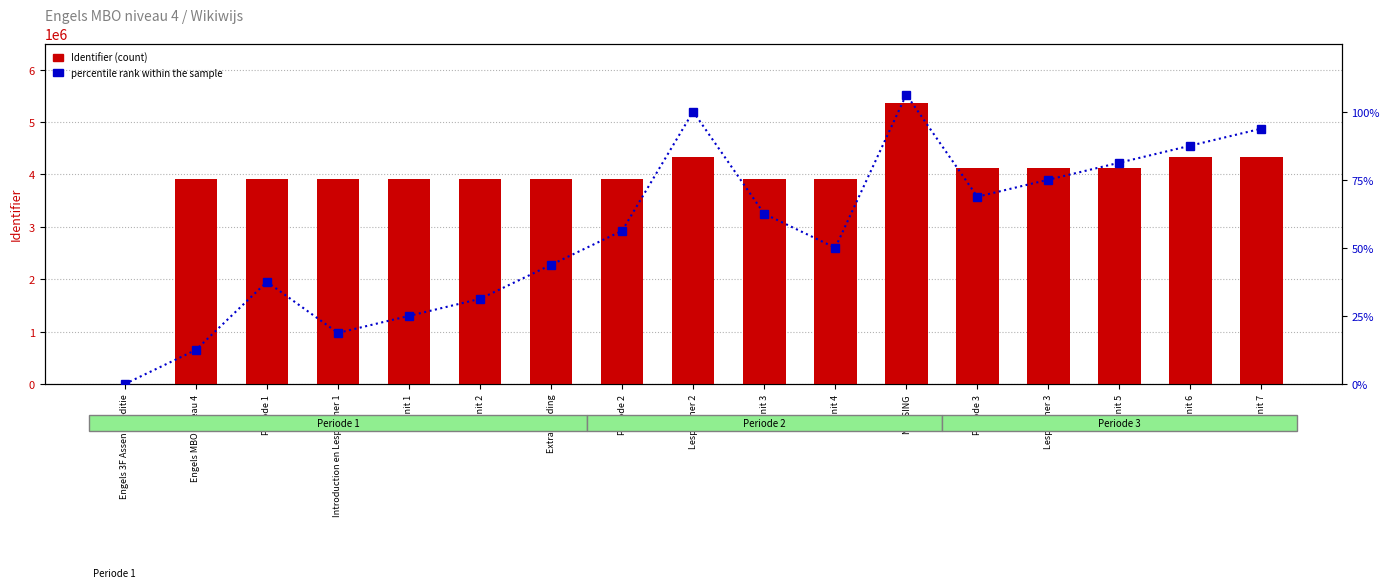

What is the sum of the percentile rank within the sample values at Engels 3F Assen 1e editie and Extra Reading?

43.8